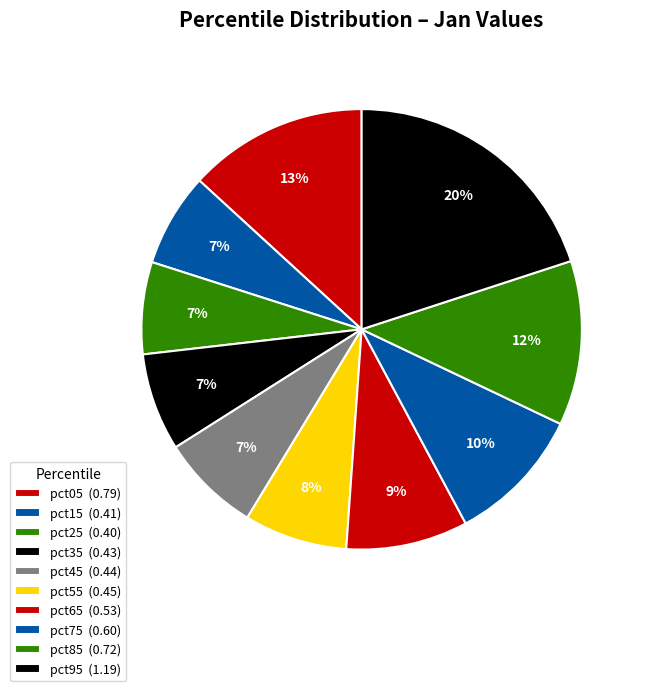

Which slice is the smallest?

pct25